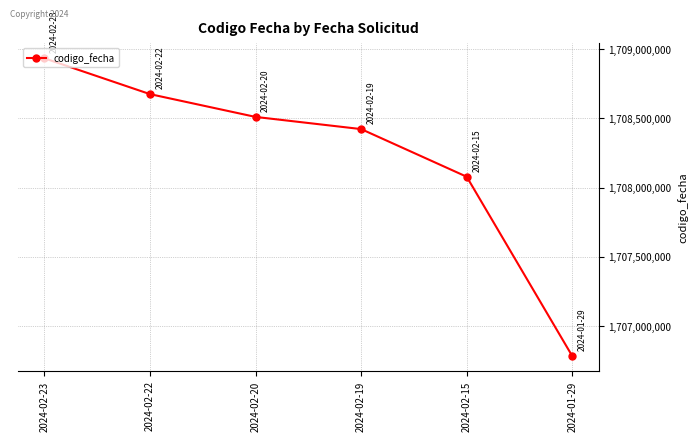

Which category has the highest value across all series?

2024-02-23